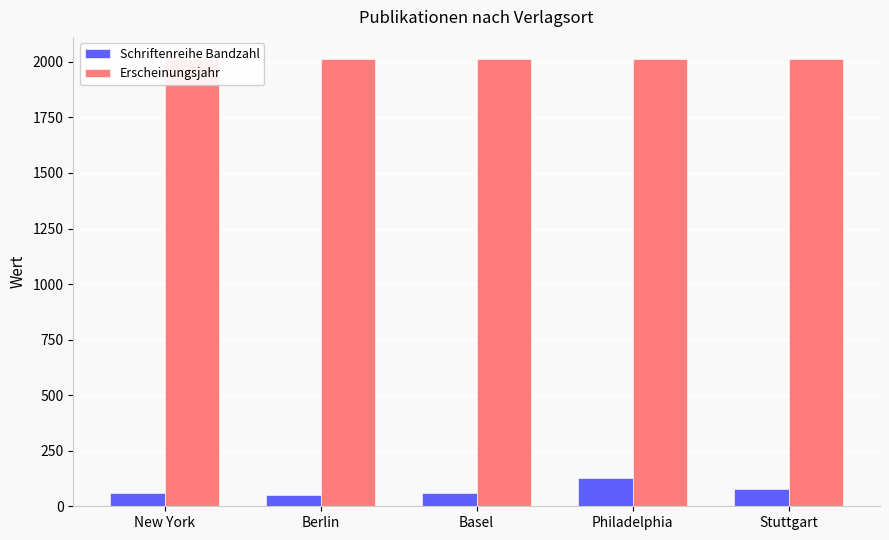

Reading left to right, list all the values displayed in this chart.

Schriftenreihe Bandzahl: New York=58	Berlin=49	Basel=58	Philadelphia=126	Stuttgart=78
Erscheinungsjahr: New York=2011	Berlin=2011	Basel=2011	Philadelphia=2012	Stuttgart=2012